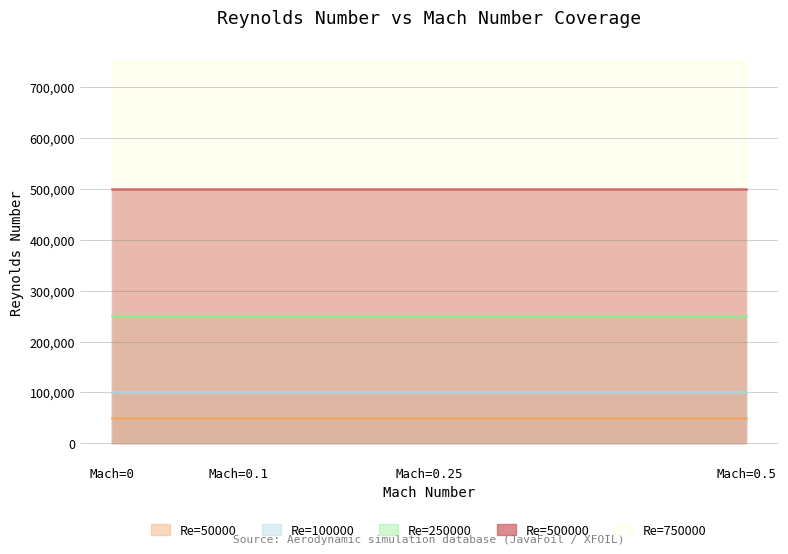

Which series has the largest range (max minus min)?

Re=50000